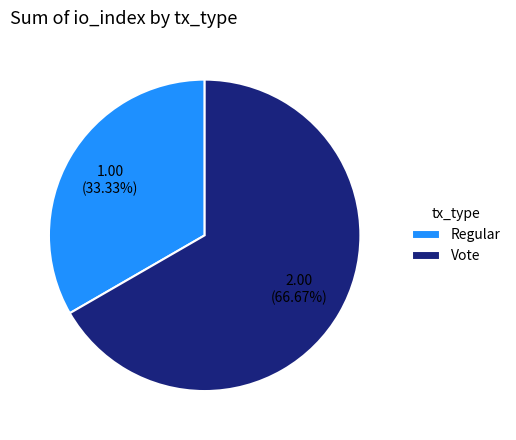

How many slices are in this pie chart?

2